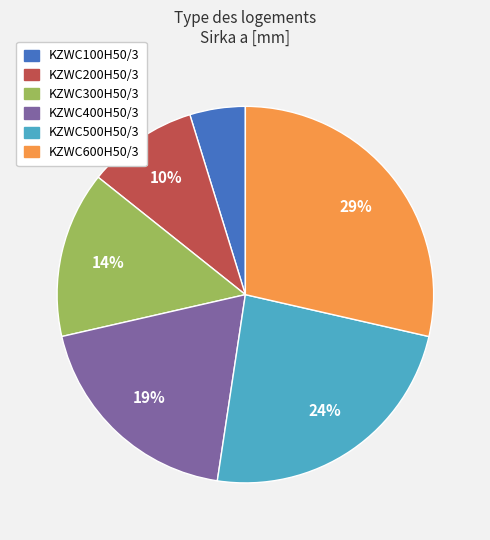

Is it true that KZWC100H50/3 is 5% of the pie?

True